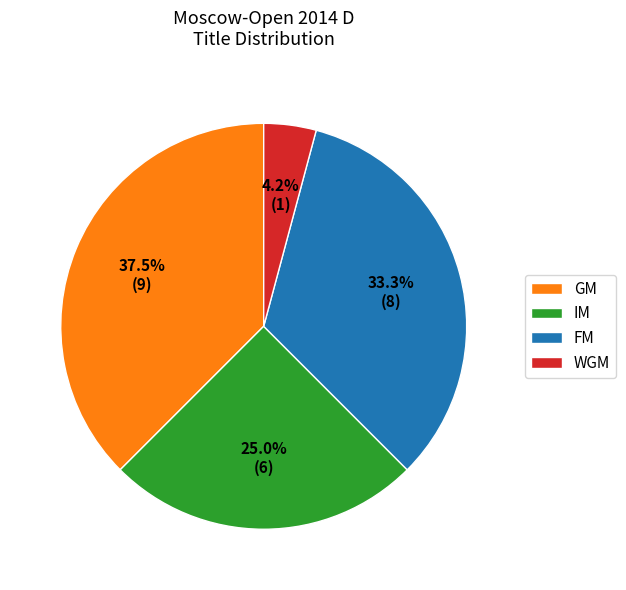

To the nearest percent, what portion does IM represent?

25%